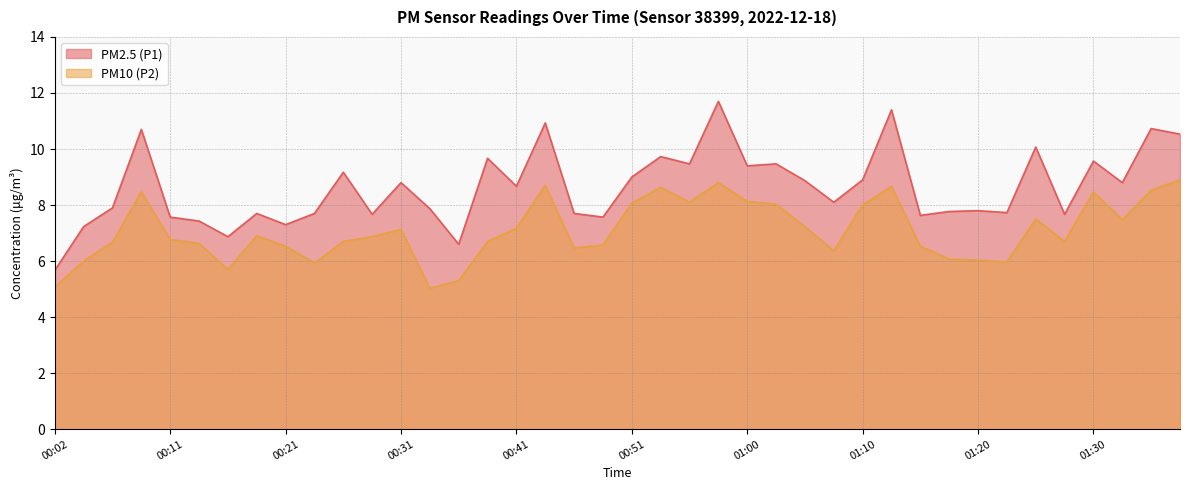

What is the approximate value of PM10 (P2) at 01:03?

8.0